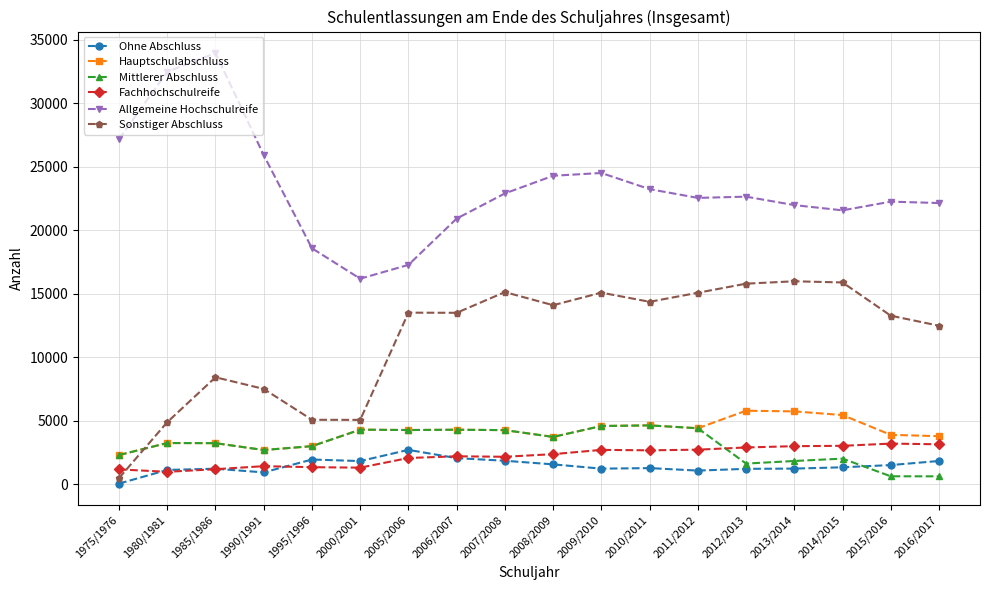

What is the difference between the highest and lowest values at 1975/1976?

27138